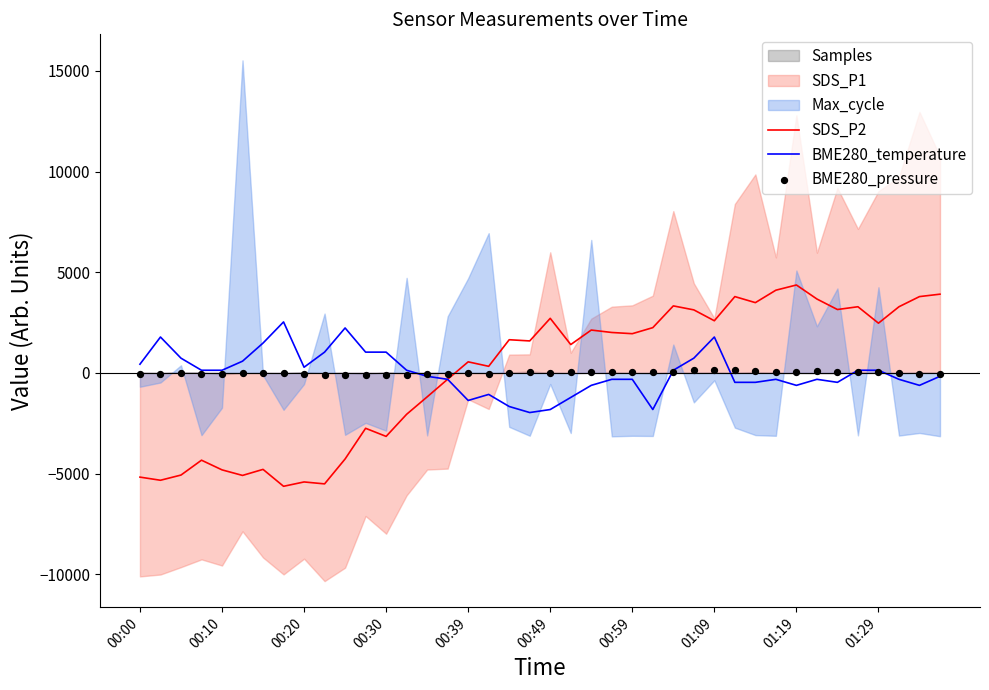

Which series has the largest total across all categories?

BME280_temperature